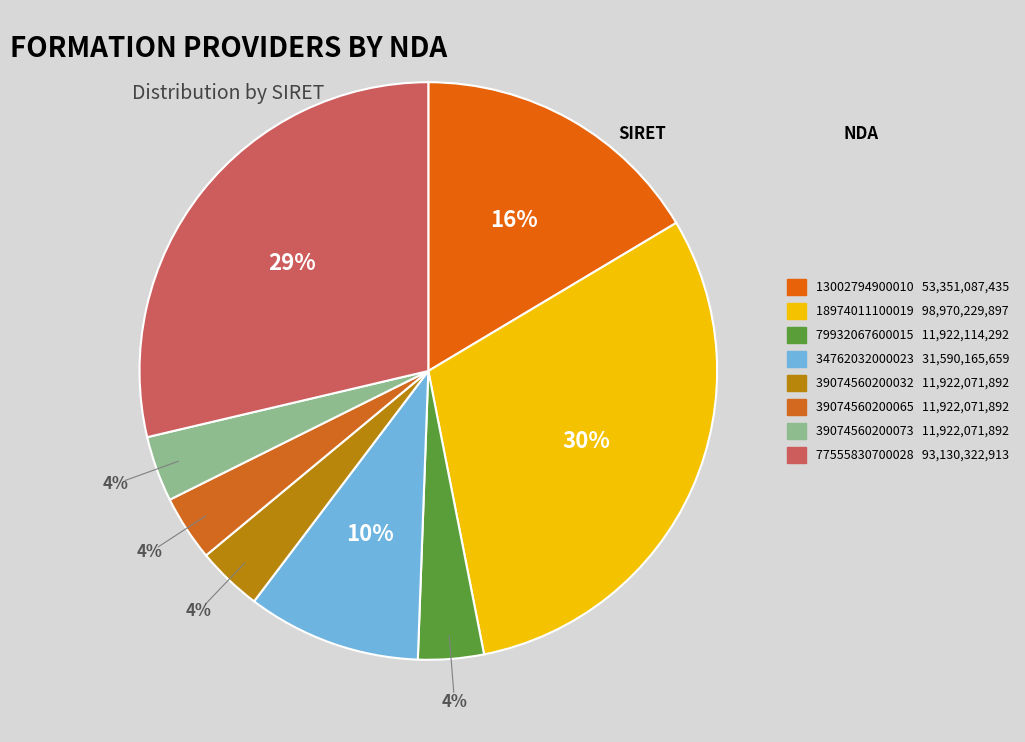

True or false: 39074560200032 accounts for 4% of the total.

True